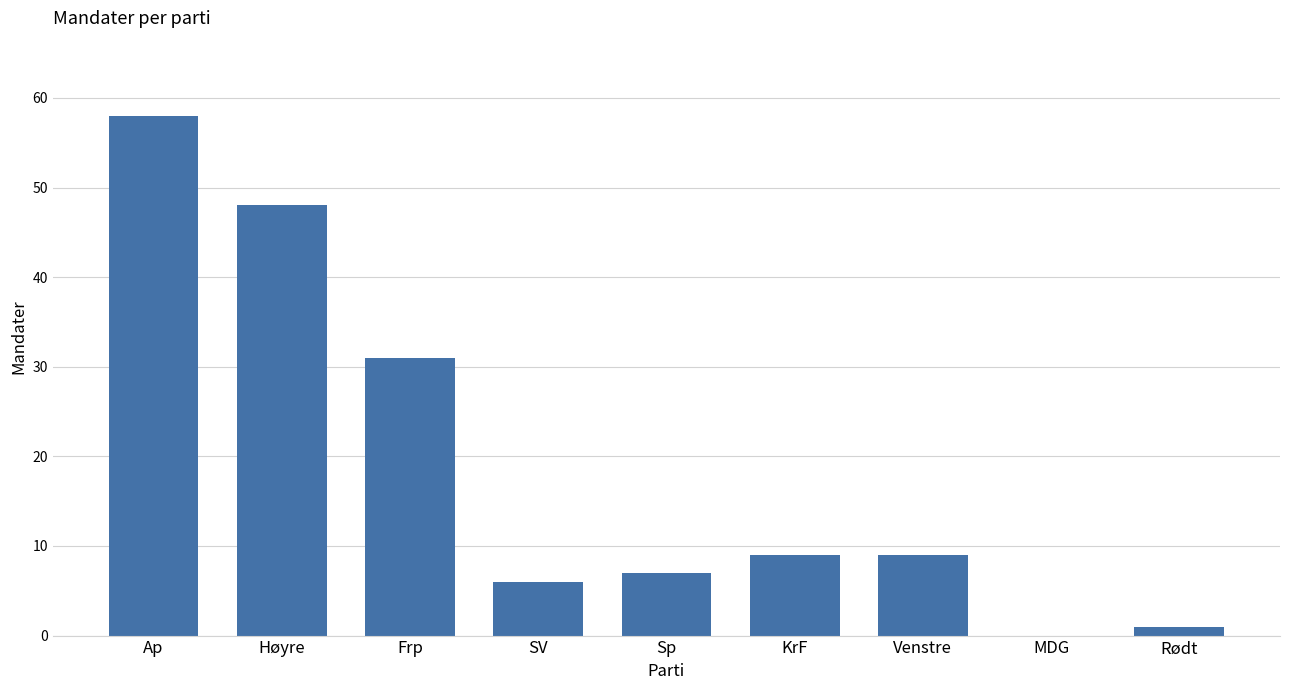

True or false: the data shows 2 at Sp.

False